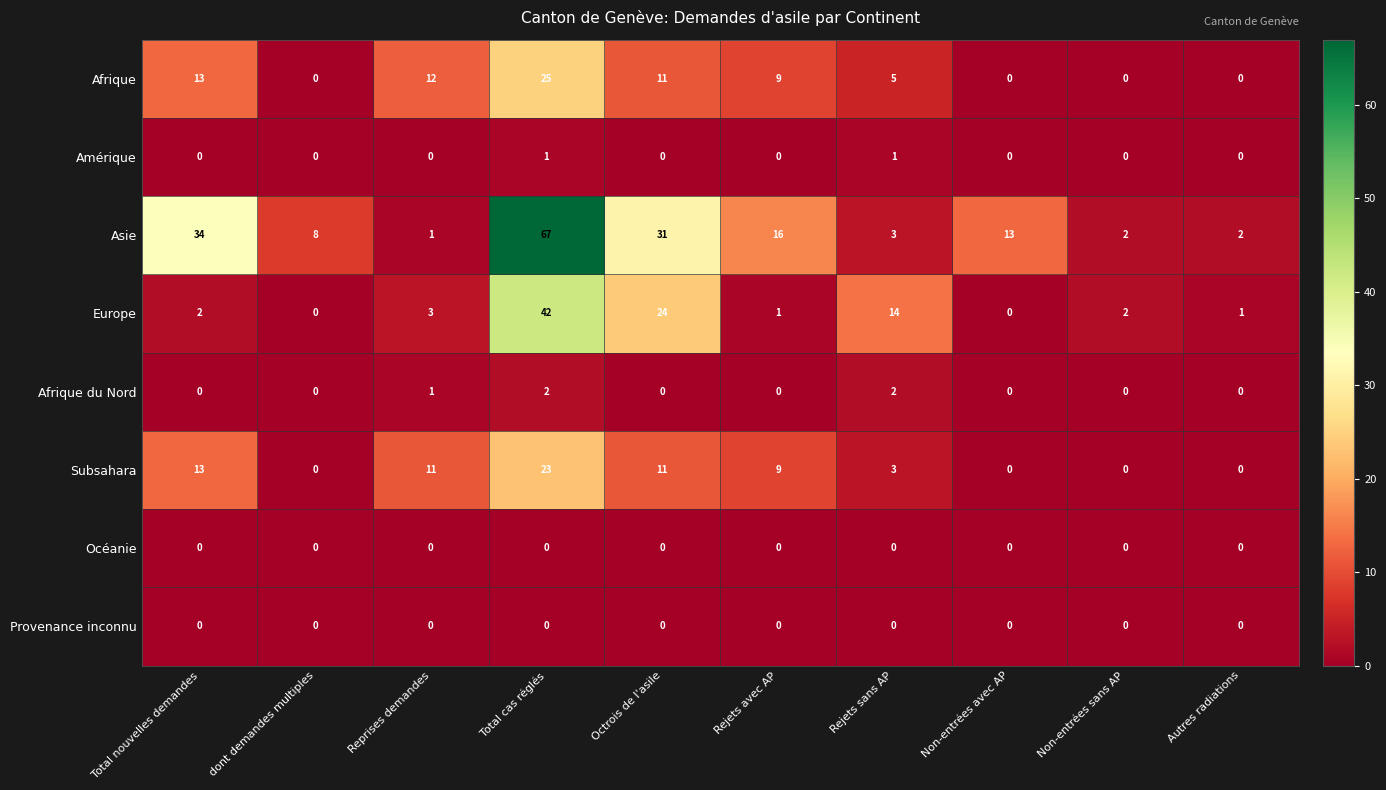

True or false: Amérique has a value of 0 at dont demandes multiples.

True